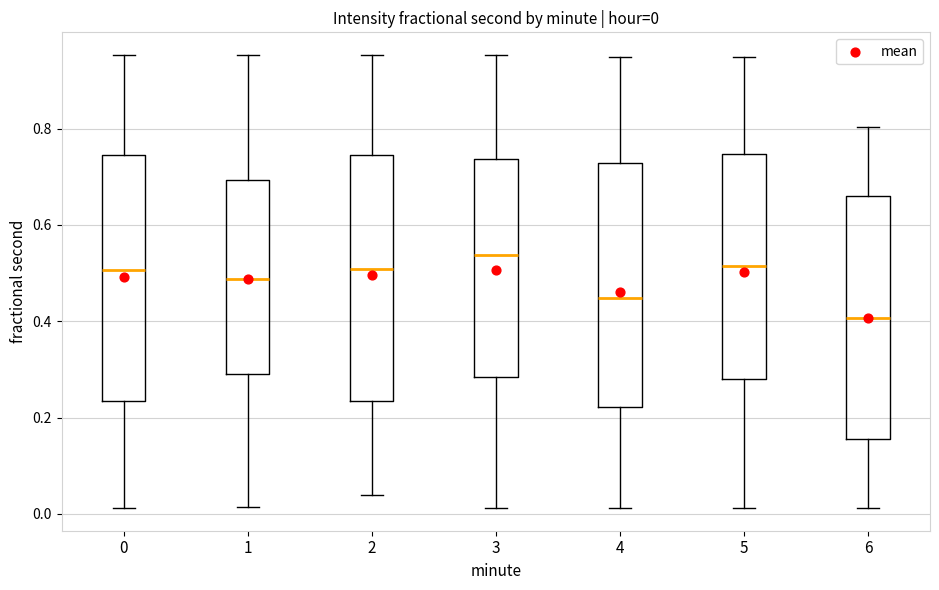

Which box has the lowest median line?

6